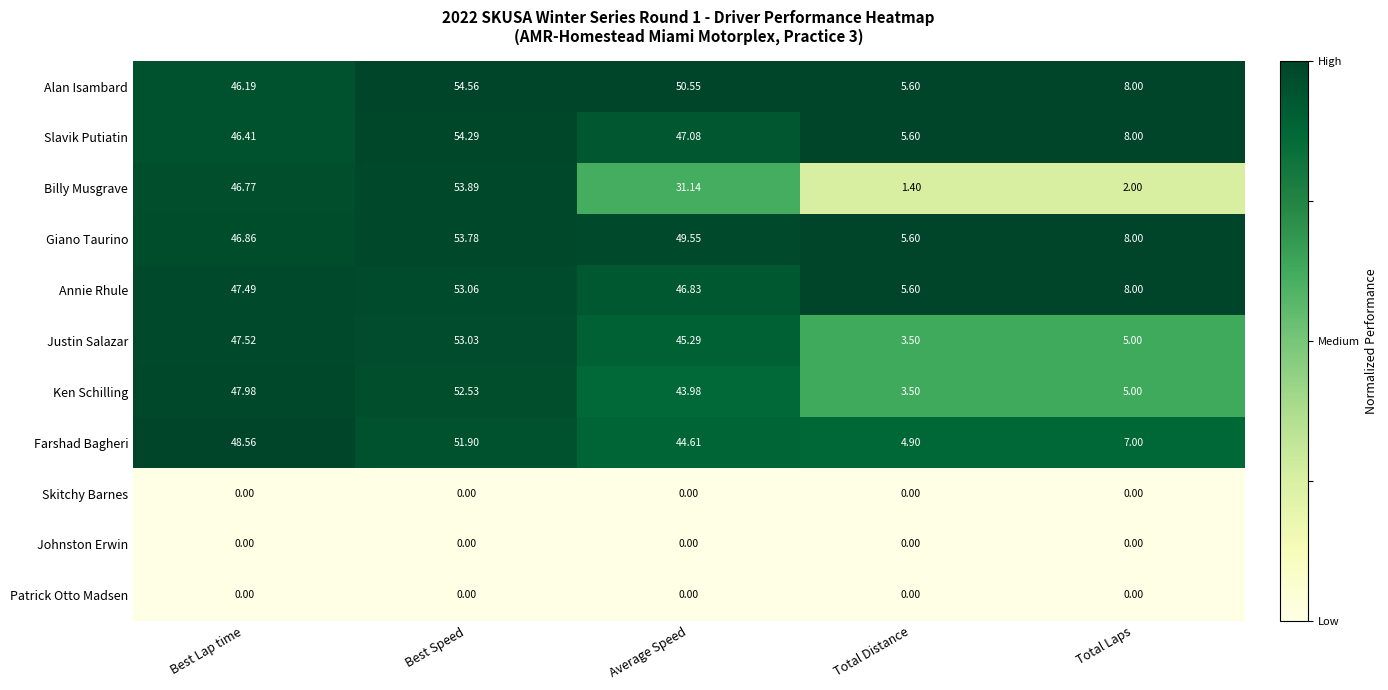

Where is Giano Taurino nearest to the value 29?

Best Lap time